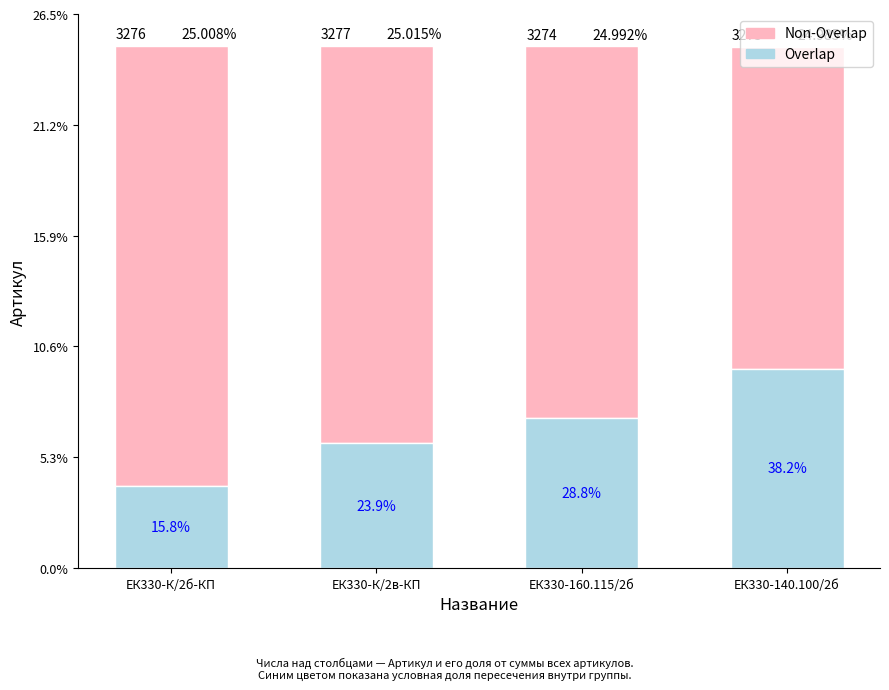

What are all the series names shown in the legend?

Non-Overlap, Overlap